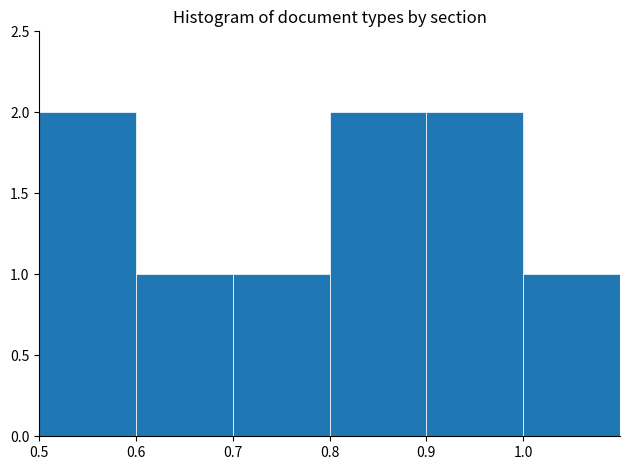

Reading left to right, list every bar in this chart as the range it spans on the x-axis followed by its height. The values are not printed on the chart, so give them approximately, as read against the axis.

0.5 to 0.6: 2
0.6 to 0.7: 1
0.7 to 0.8: 1
0.8 to 0.9: 2
0.9 to 1.0: 2
1.0 to 1.1: 1